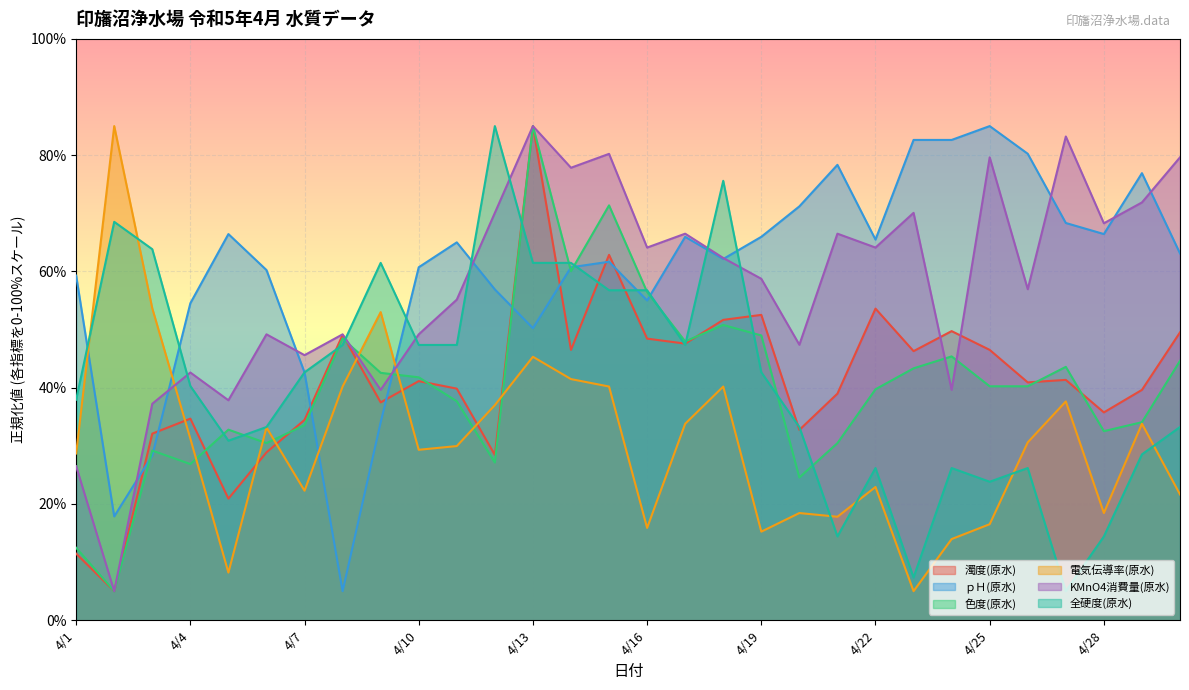

Which category has the highest value across all series?

4/13